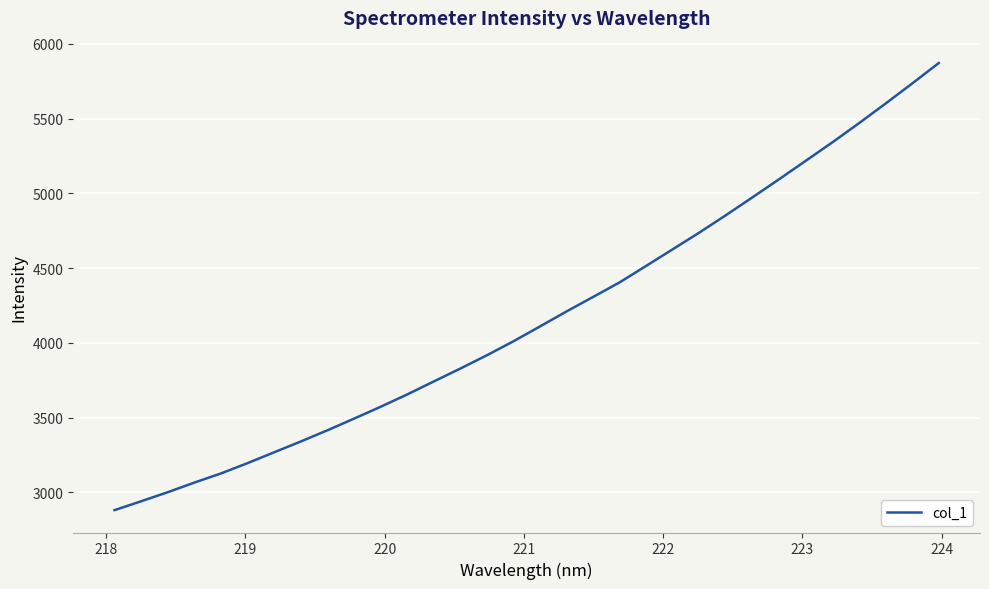

What is the minimum value shown in the chart?

2881.1